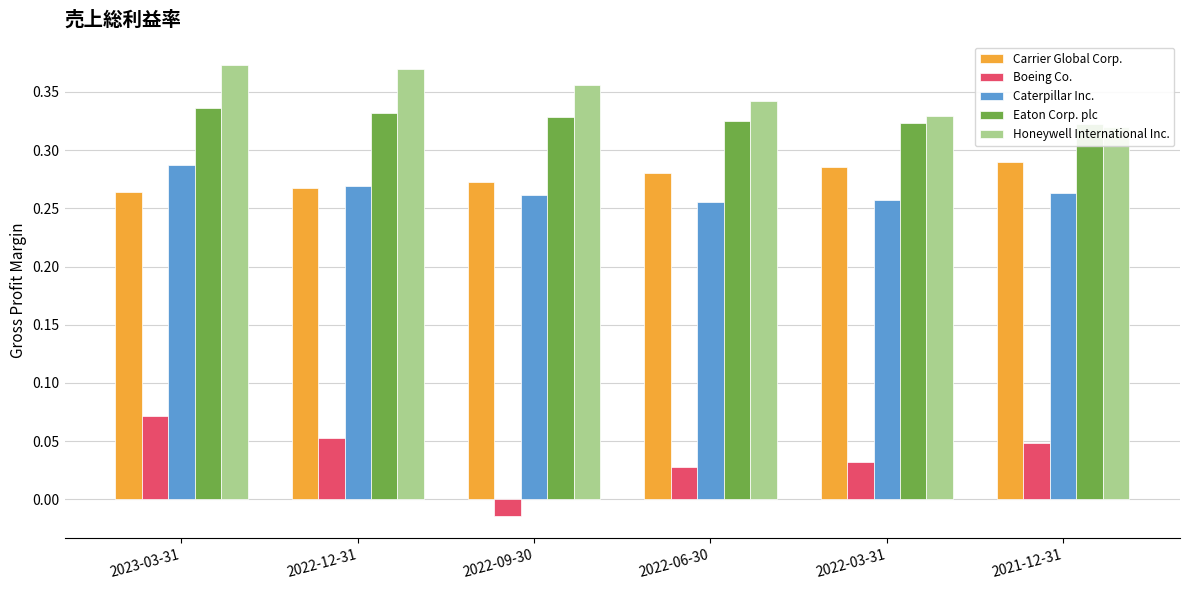

Which category has the highest value across all series?

2023-03-31